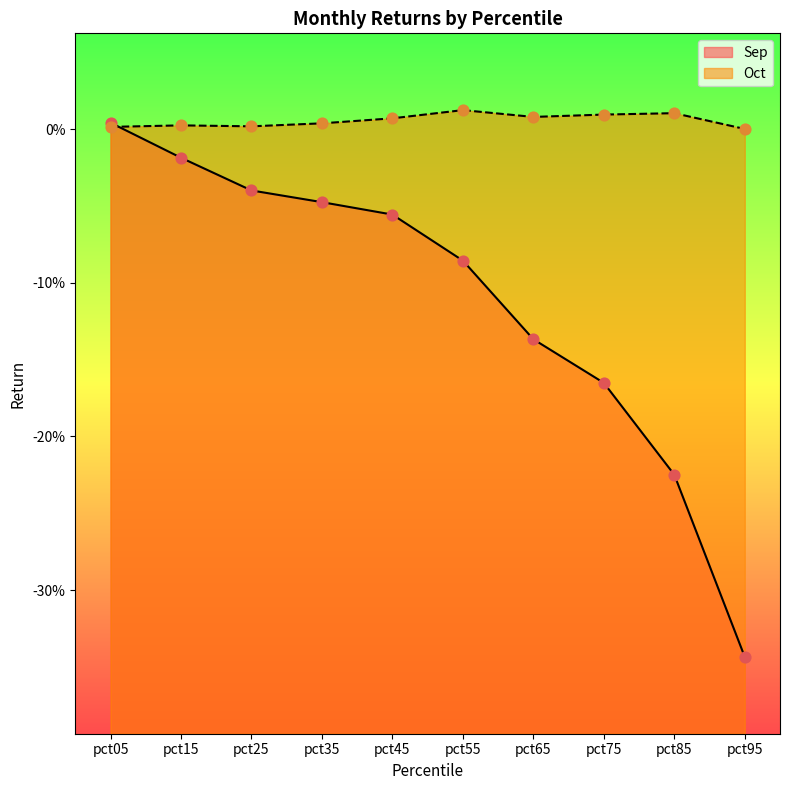

Which series contains the lowest Y value?

Sep